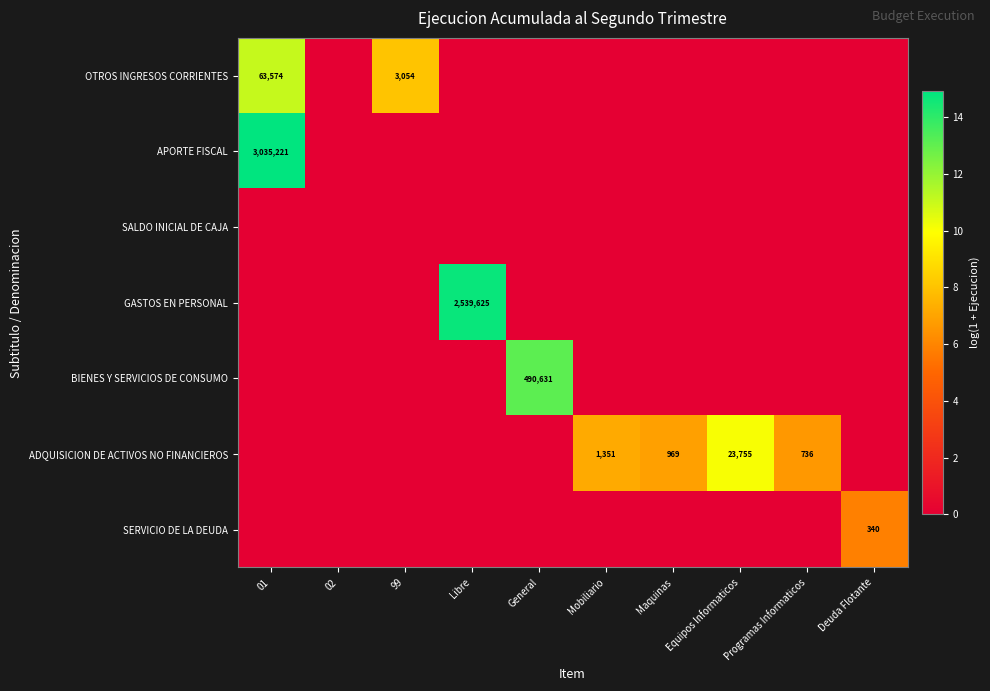

Between 01 and Deuda Flotante, which series saw the biggest shift?

APORTE FISCAL